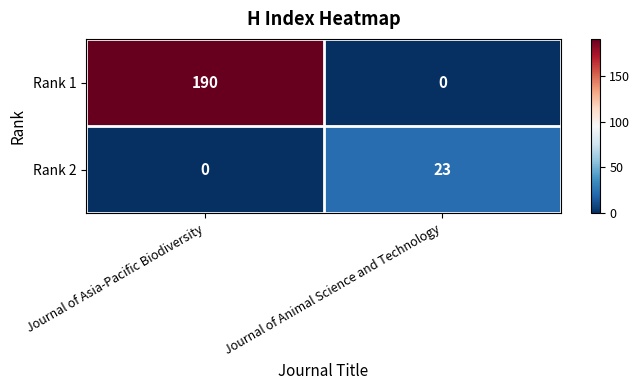

What is the maximum value shown in the chart?

190